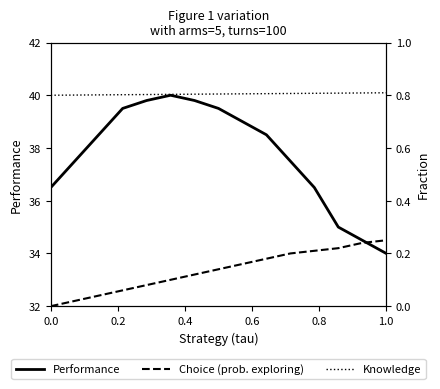

Rank the series by their maximum value, from highest to lowest.

Performance, Choice (prob. exploring), Knowledge